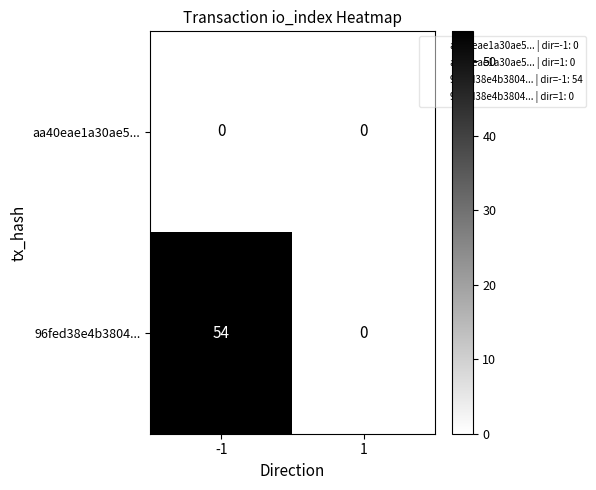

What is the highest value of the 96fed38e4b3804... series?

54